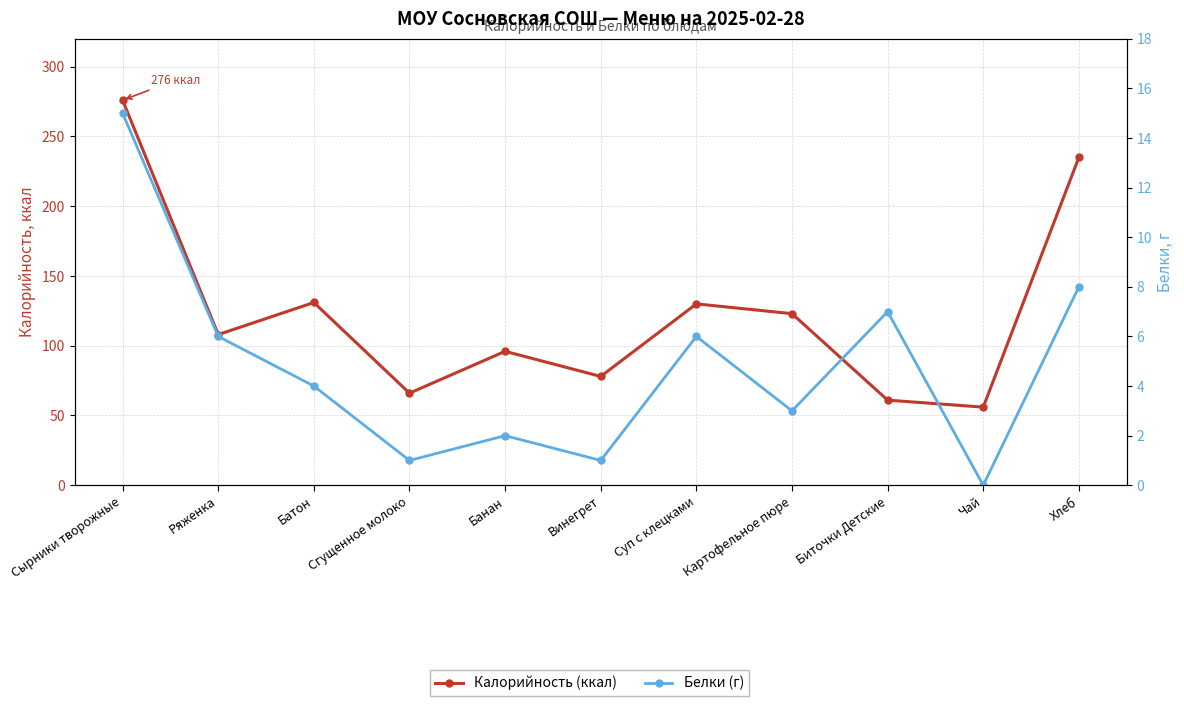

How many categories are shown in the chart?

11